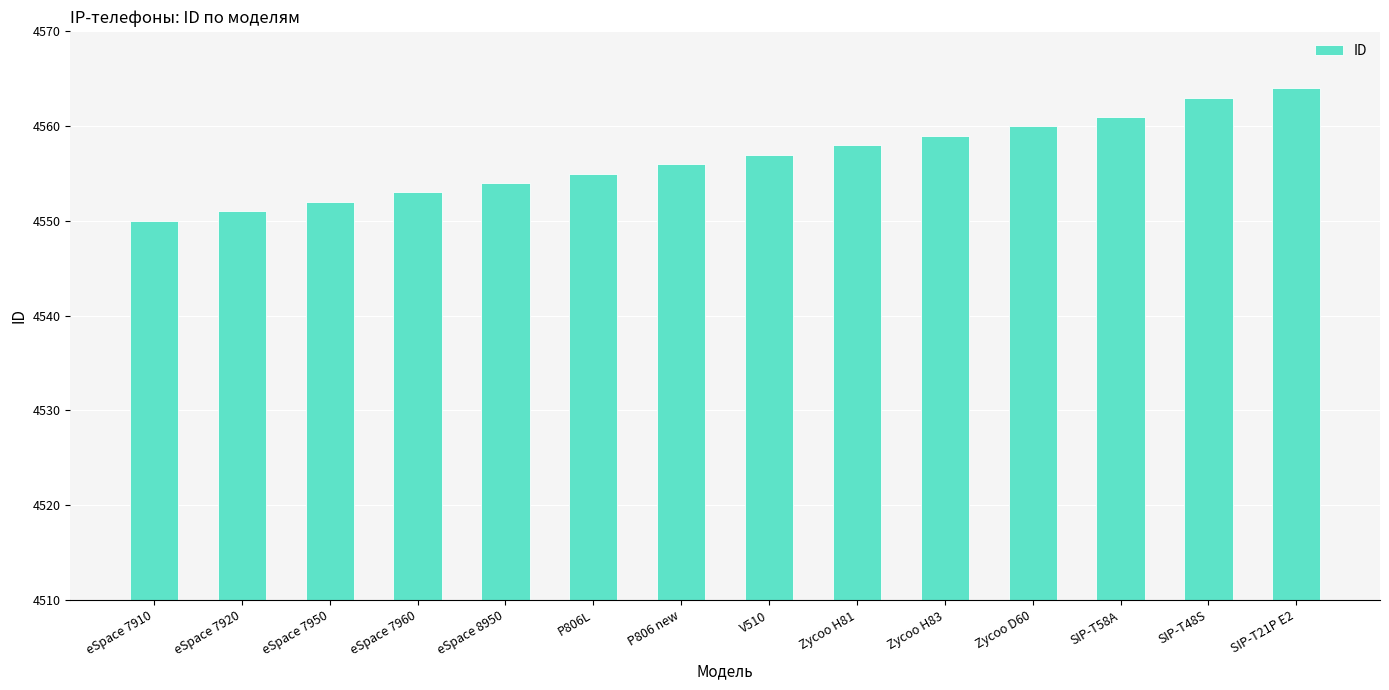

What is the approximate value at Zycoo H81, to the nearest 5?

4560